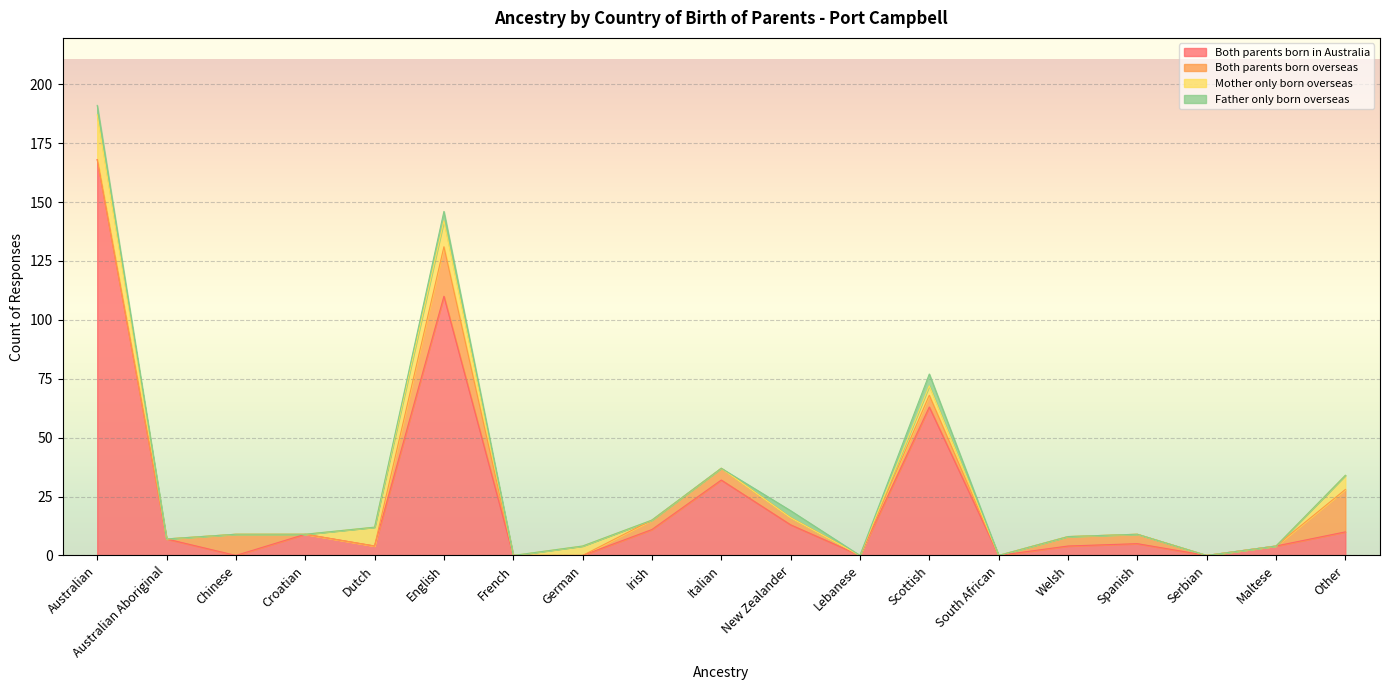

What is the sum of all Both parents born overseas values?

73